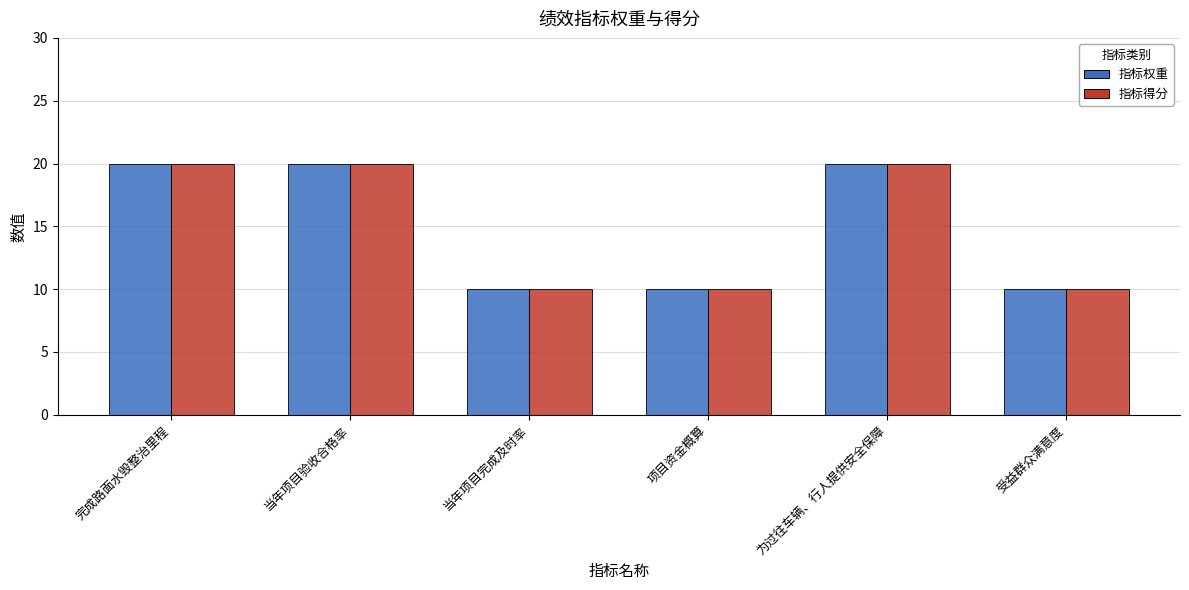

What is the maximum value for 指标得分?

20